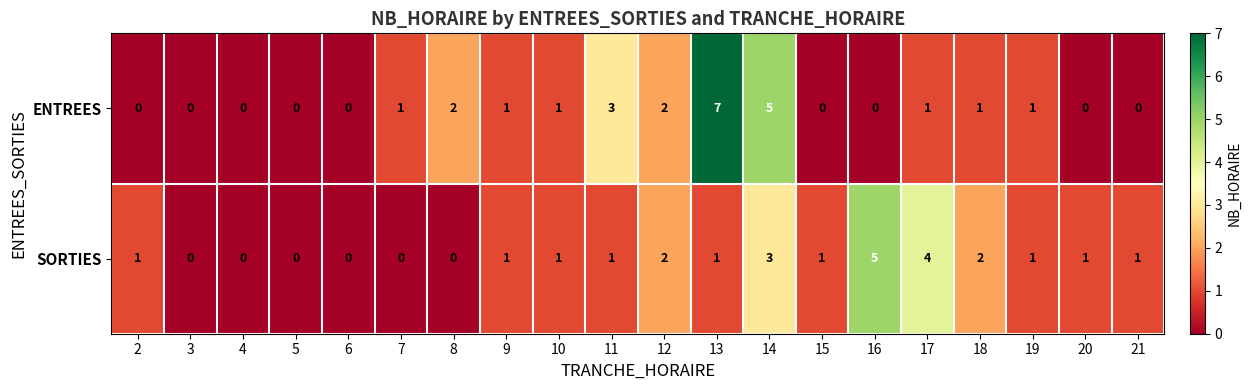

What is the approximate value of ENTREES at 14?

5